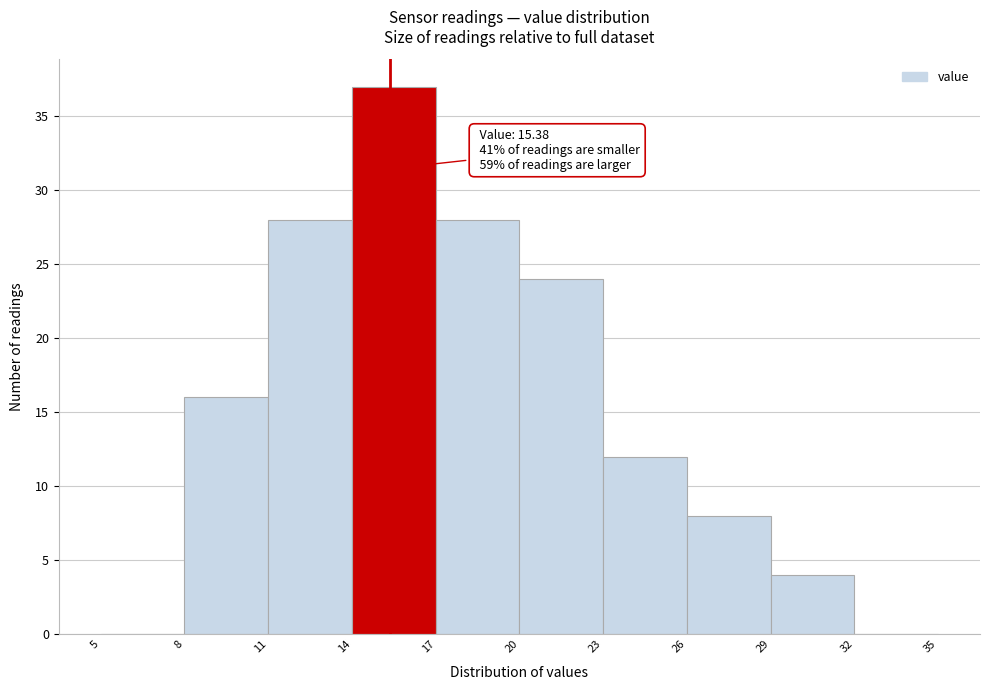

Which range on the x-axis has the tallest bar?

14 to 17